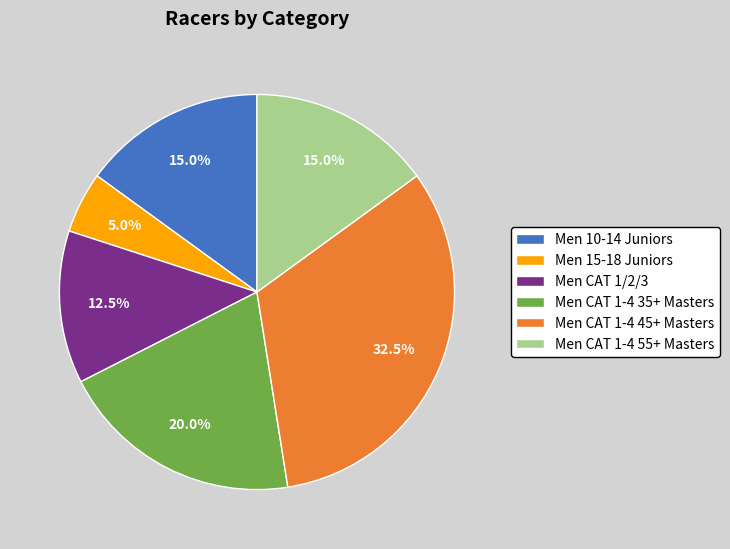

To the nearest percent, what is the average slice percentage?

17%